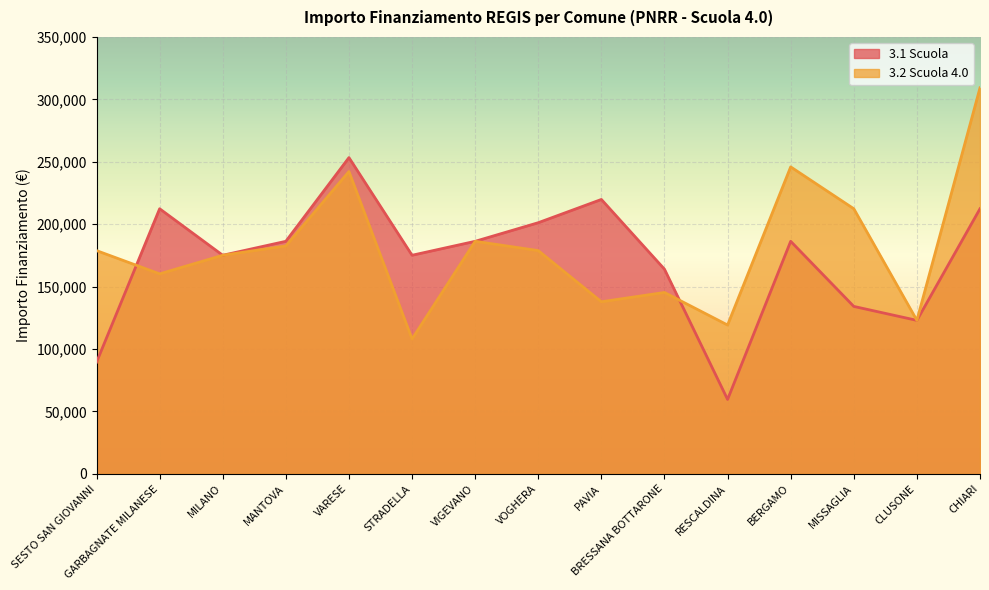

Reading right to left, extract all data points from this chart.

3.1 Scuola: CHIARI=212371.5	CLUSONE=122951.9	MISSAGLIA=134129.4	BERGAMO=186290.8	RESCALDINA=59613.0	BRESSANA BOTTARONE=163935.9	PAVIA=219823.1	VOGHERA=201194.0	VIGEVANO=186290.8	STRADELLA=175113.3	VARESE=253355.4	MANTOVA=186290.8	MILANO=175113.3	GARBAGNATE MILANESE=212371.5	SESTO SAN GIOVANNI=89419.6
3.2 Scuola 4.0: CHIARI=309242.7	CLUSONE=122951.9	MISSAGLIA=212371.5	BERGAMO=245903.8	RESCALDINA=119226.1	BRESSANA BOTTARONE=145306.8	PAVIA=137855.2	VOGHERA=178839.1	VIGEVANO=186290.8	STRADELLA=108048.6	VARESE=242178.0	MANTOVA=182565.0	MILANO=175113.3	GARBAGNATE MILANESE=160210.1	SESTO SAN GIOVANNI=178839.1